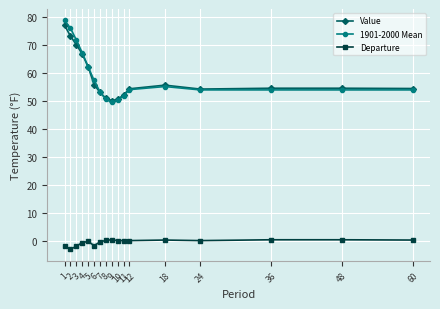

True or false: Value has more than 0 interior local peaks.

True